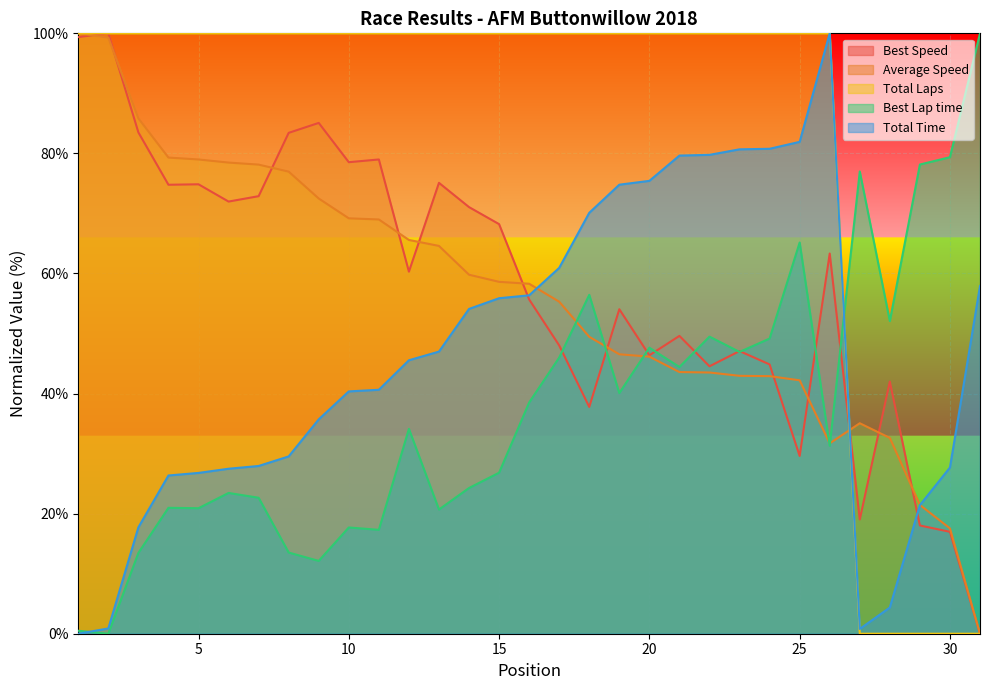

How many lines are shown in the chart?

5